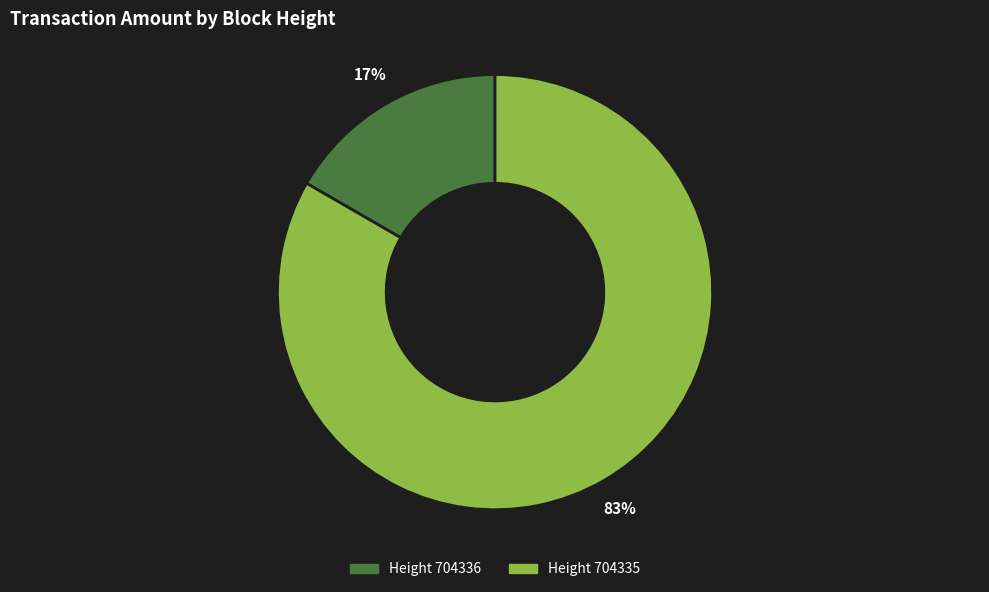

How many segments does this pie chart have?

2